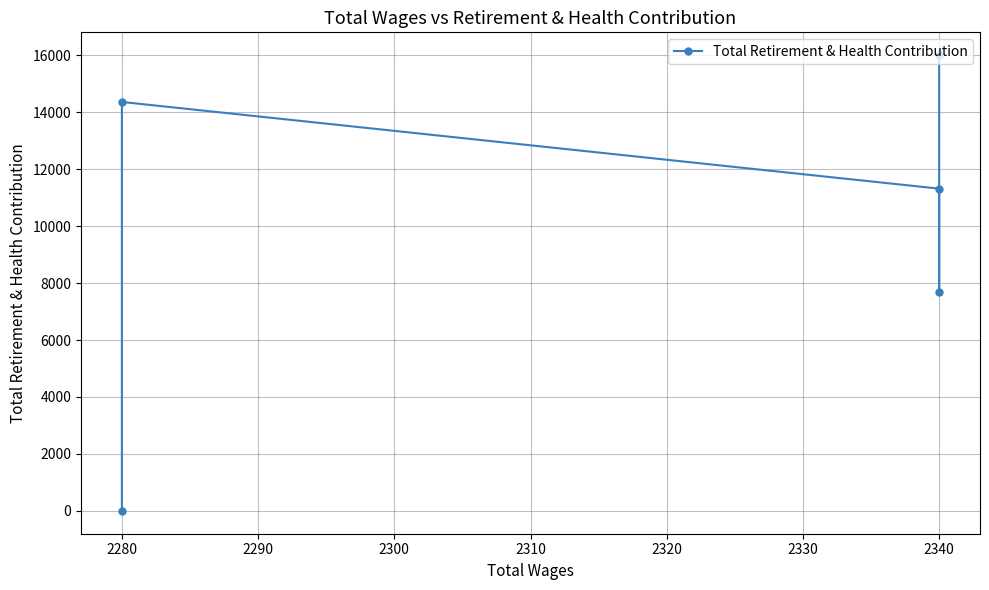

How many points are lower than both their immediate neighbors (excluding endpoints)?

1